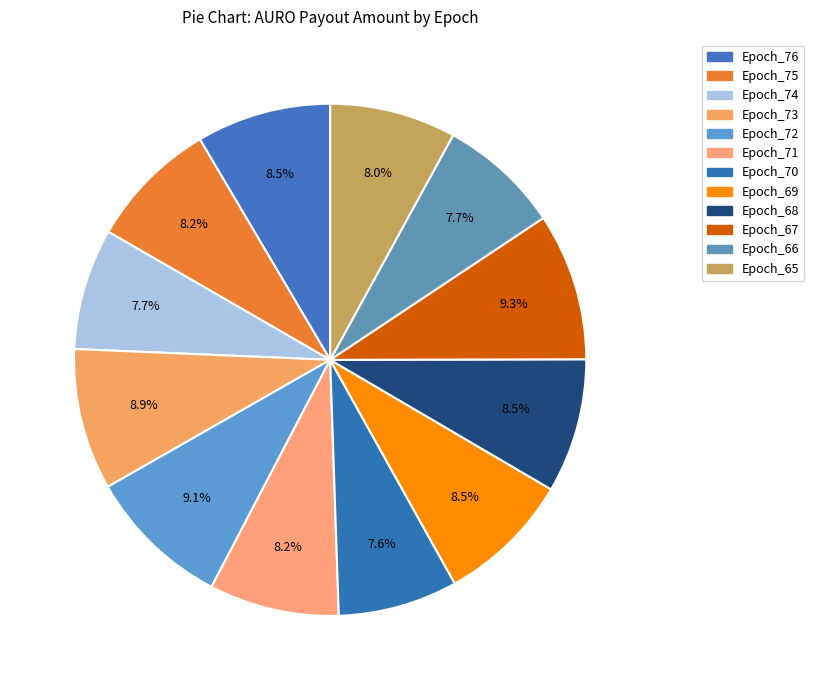

What portion of the pie excludes Epoch_68?

91.5%